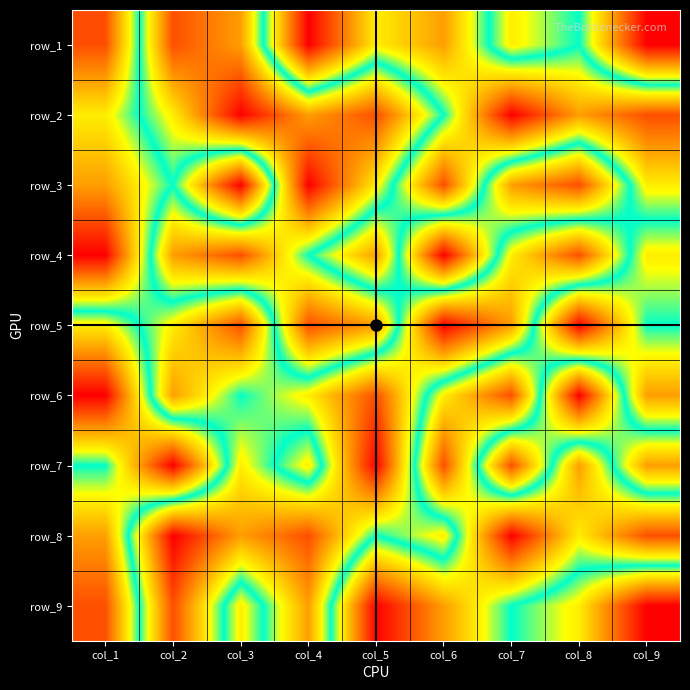

What is the maximum value for row_6?

9